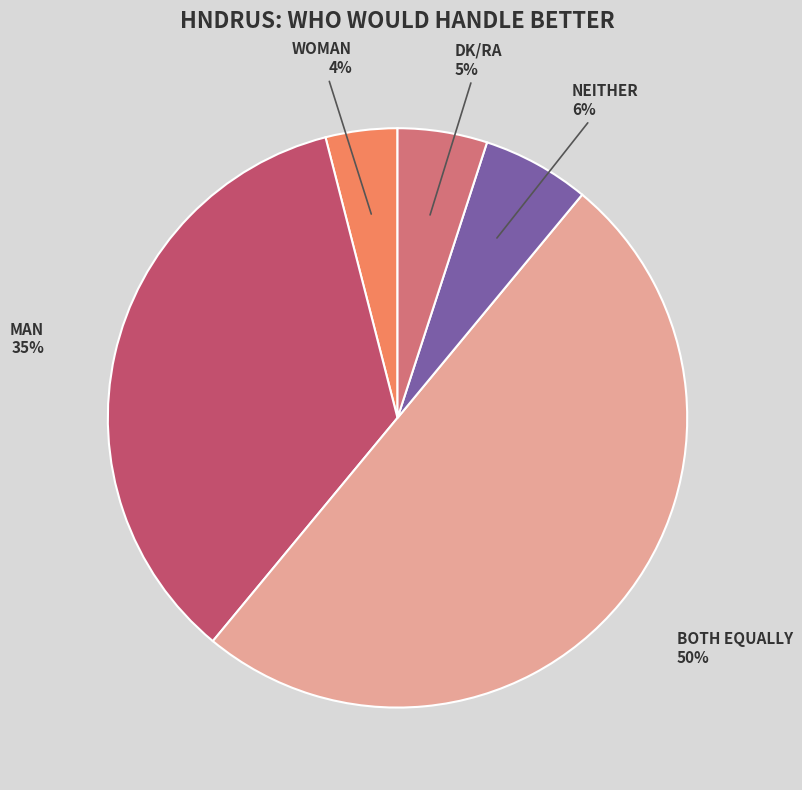

To the nearest percent, what is the difference between the largest and smallest slice percentages?

46%